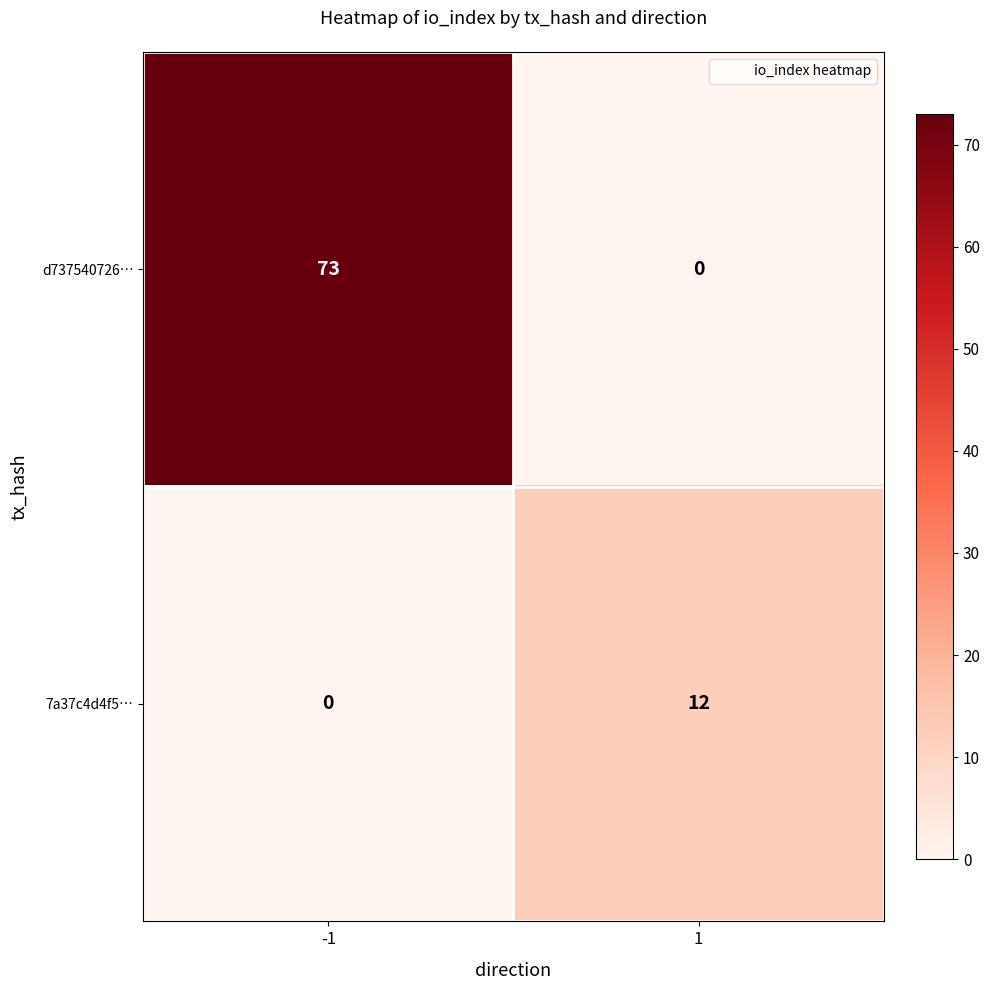

Which series changed the most between -1 and 1?

d737540726…